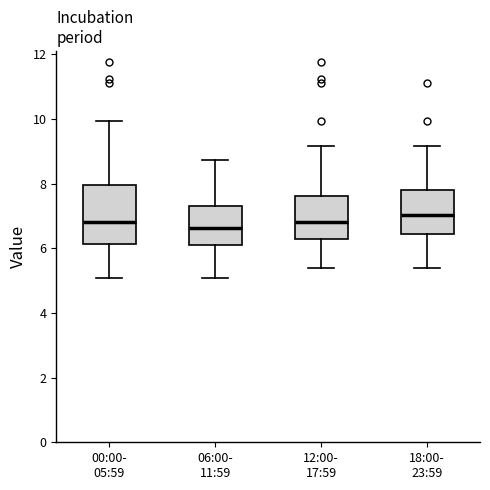

Where is the upper edge of the box for 00:00- 05:59 on the y-axis? The values are not printed on the chart, so give them approximately, as read against the axis.

8.0